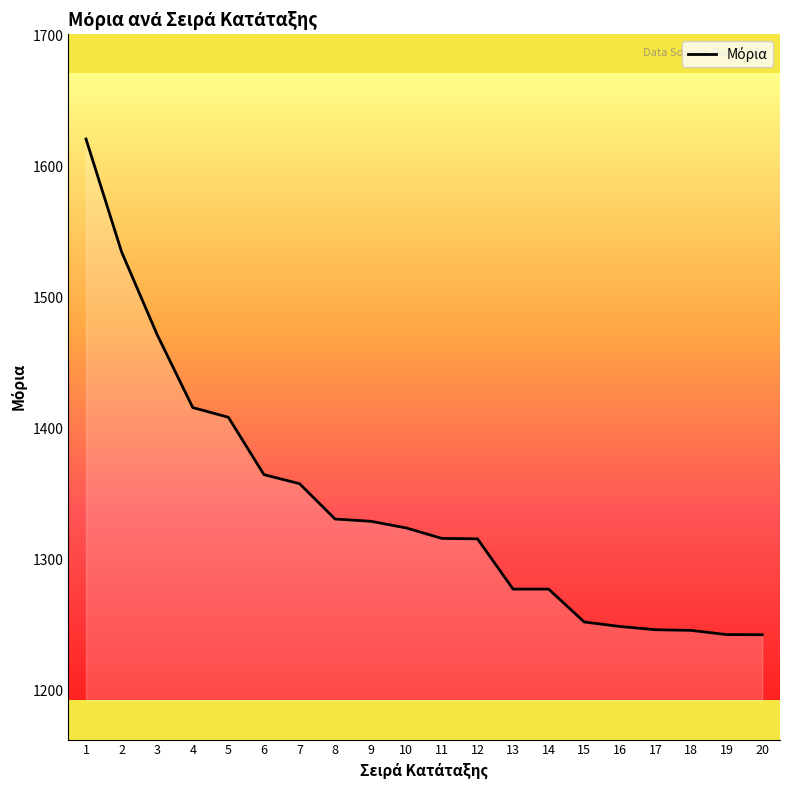

What is the difference between the values at 10 and 19?

81.4